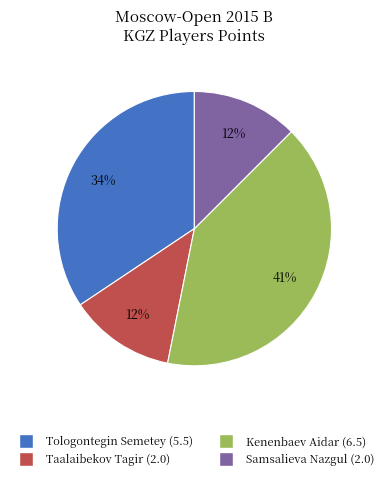

To the nearest percent, what is the average slice percentage?

25%